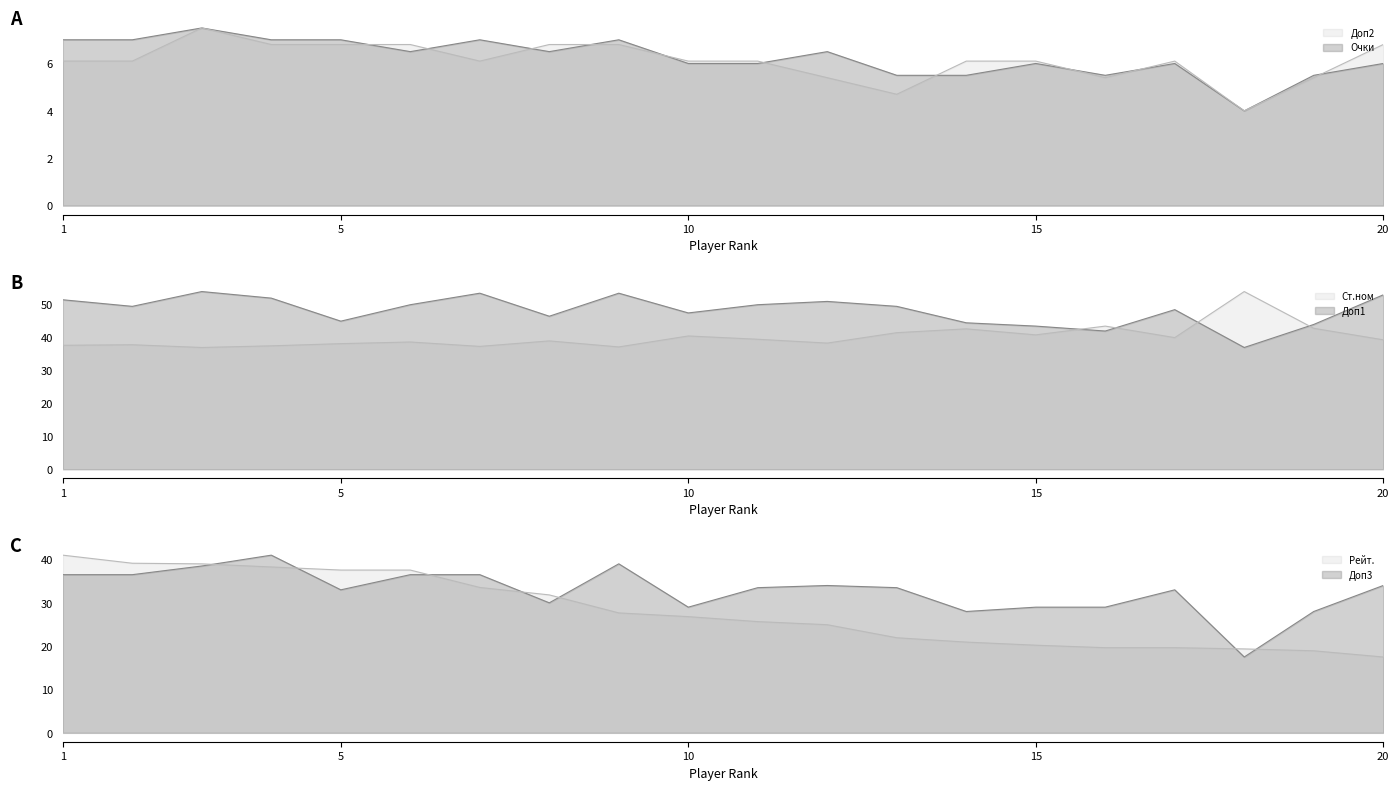

In Доп2, how many points are lower than both neighbors (excluding endpoints)?

4